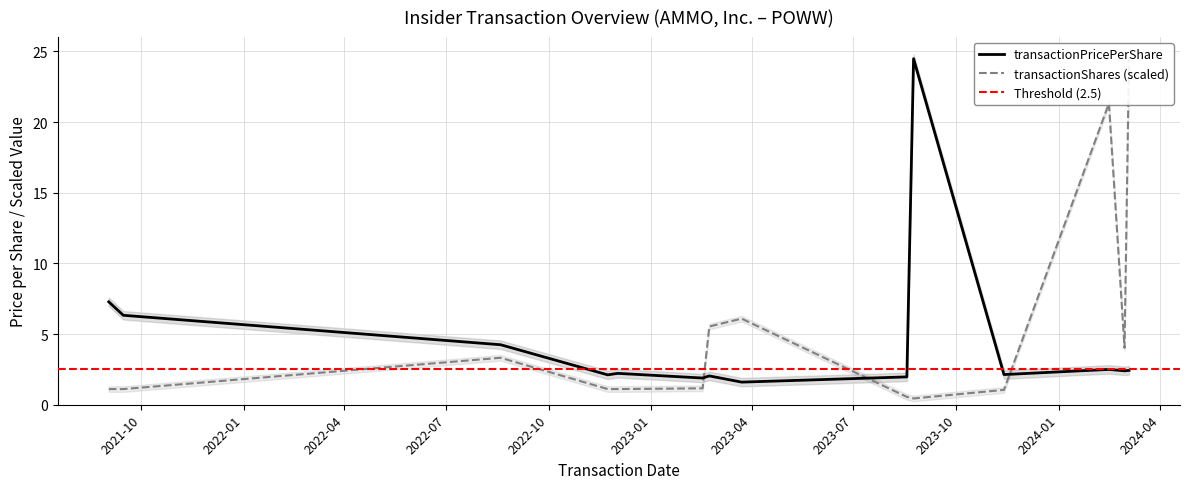

What is the maximum value shown in the chart?

24.5